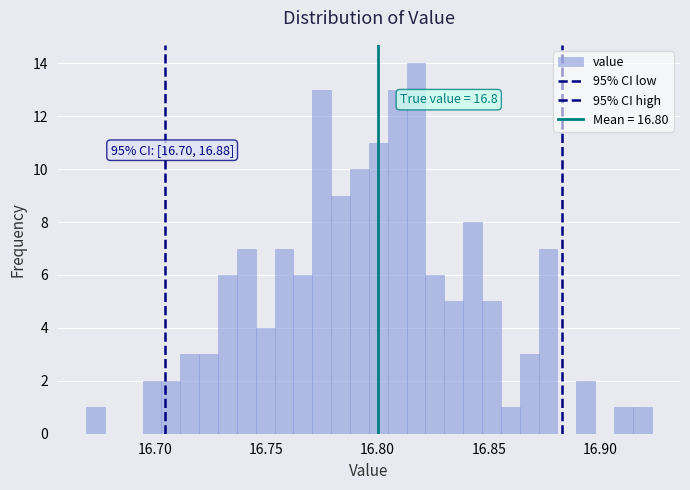

Read against the x-axis, roughly where is the centre of the tallest bar?

16.815